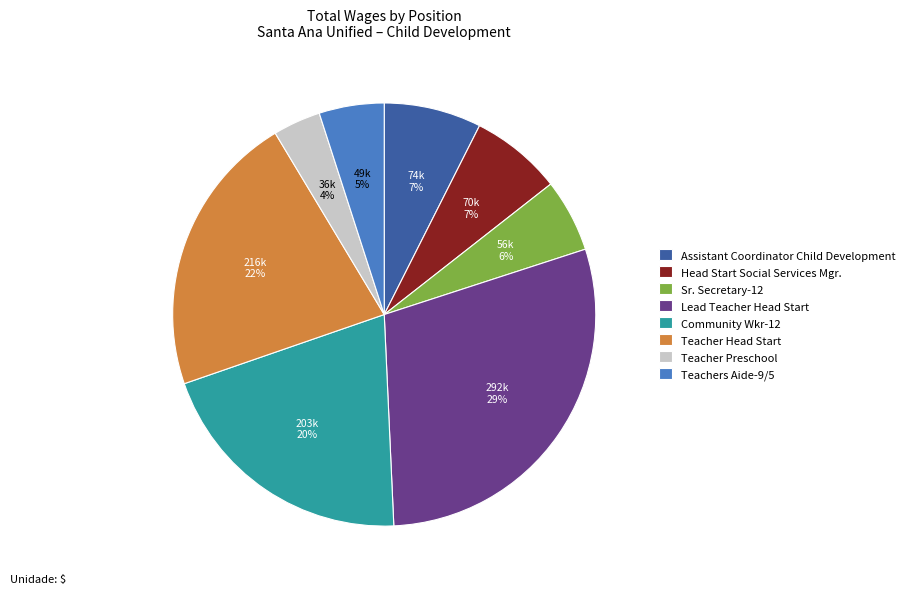

How many slices are in this pie chart?

8